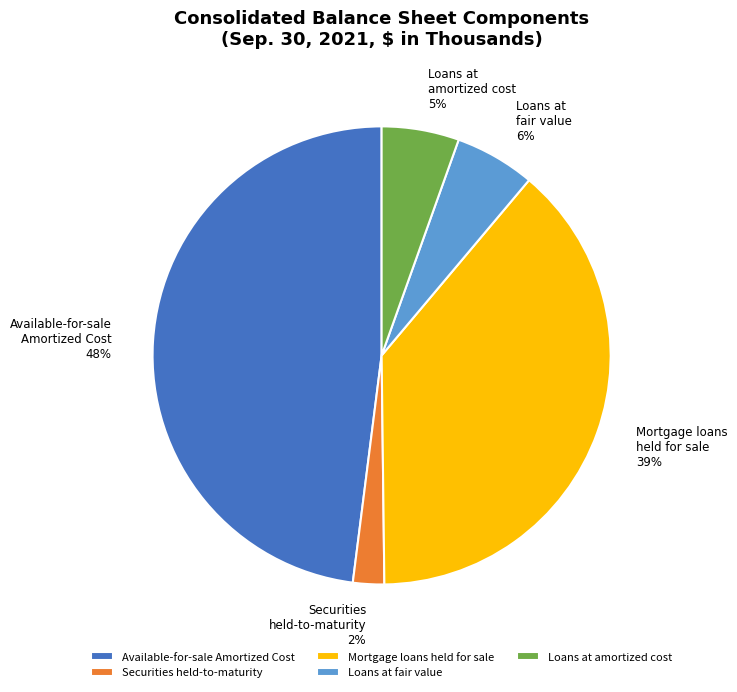

How many slices are in this pie chart?

5